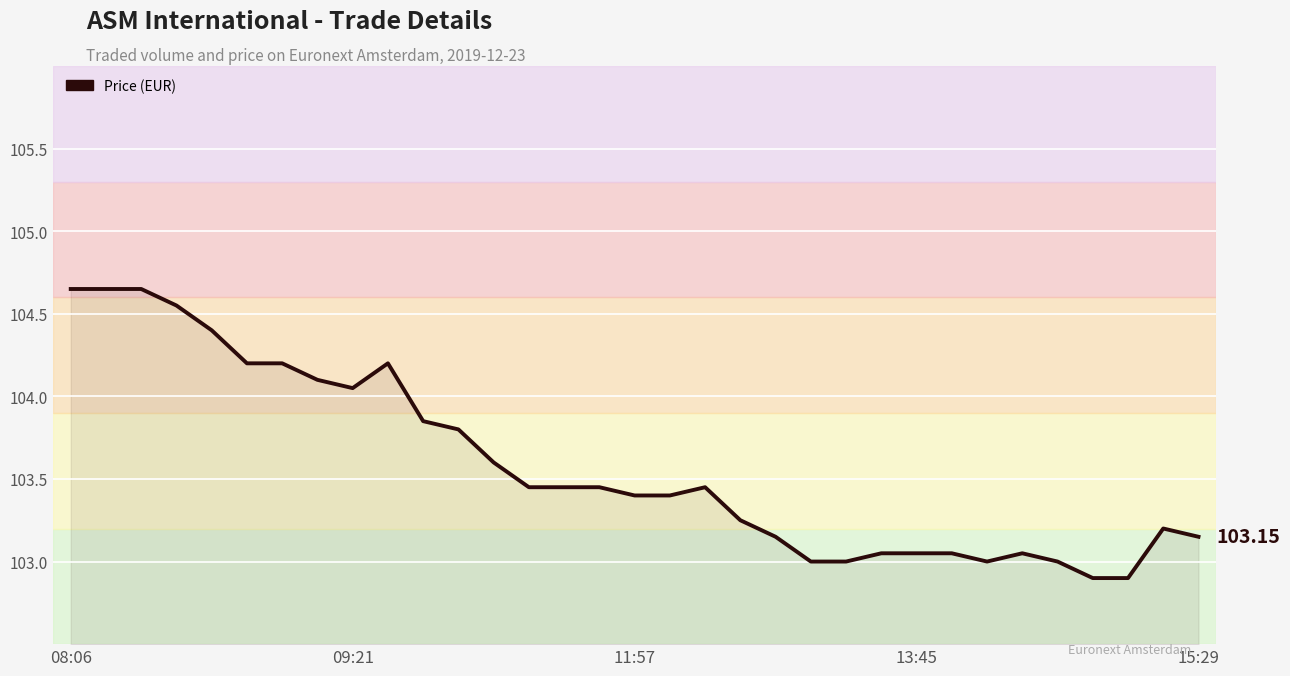

How many lines are shown in the chart?

1